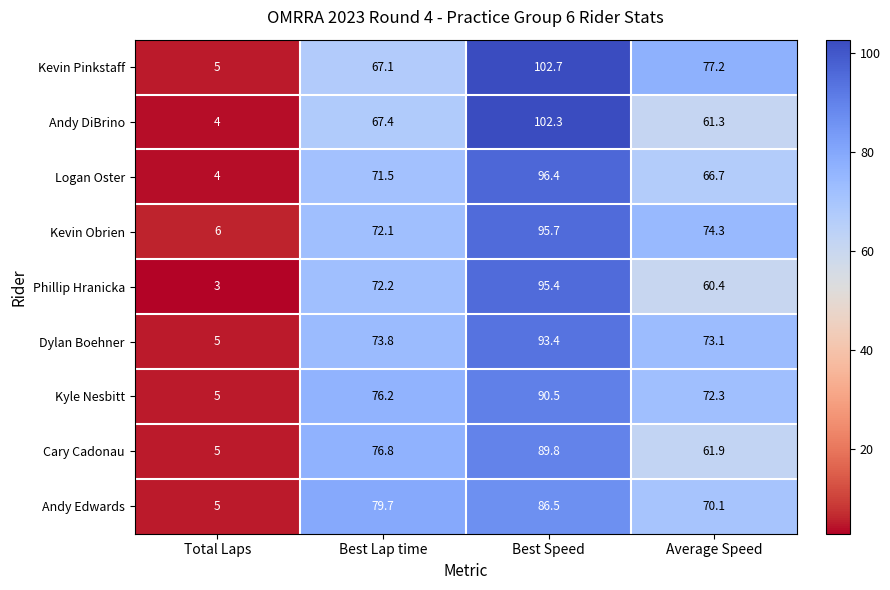

The Andy DiBrino series shows 134.4 at Best Speed. True or false?

False